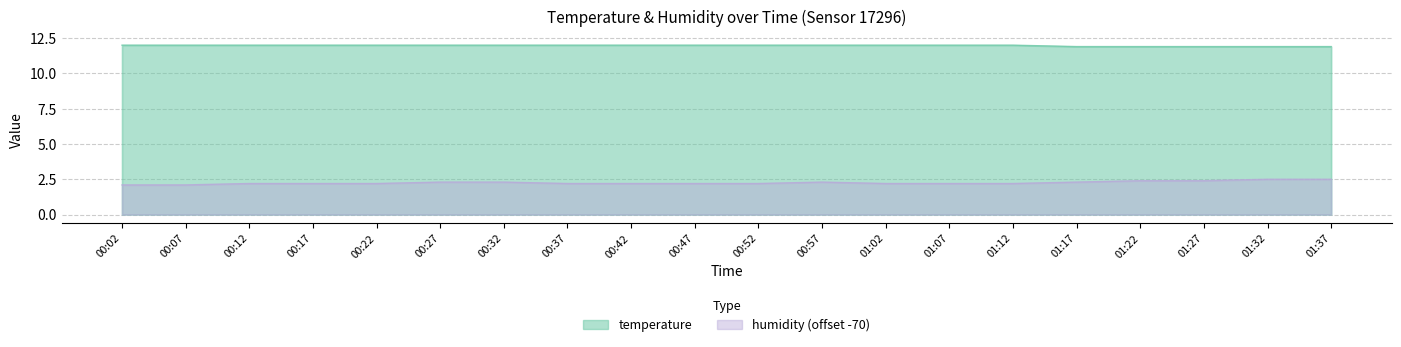

What position from the left is 01:37?

20